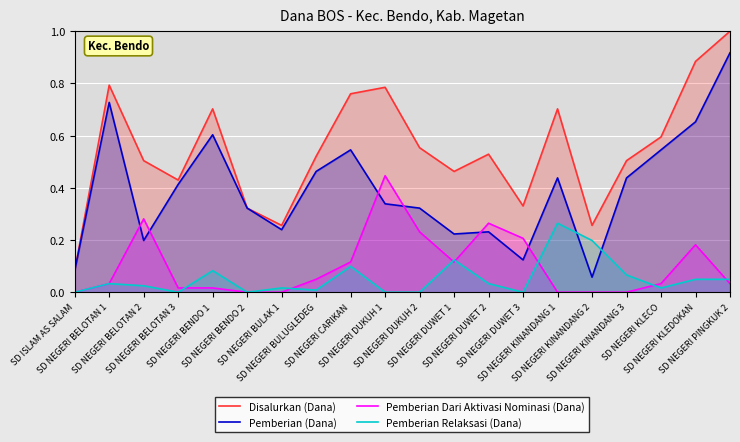

Rank the series at SD NEGERI BELOTAN 2 from lowest to highest value.

Pemberian Relaksasi (Dana), Pemberian (Dana), Pemberian Dari Aktivasi Nominasi (Dana), Disalurkan (Dana)